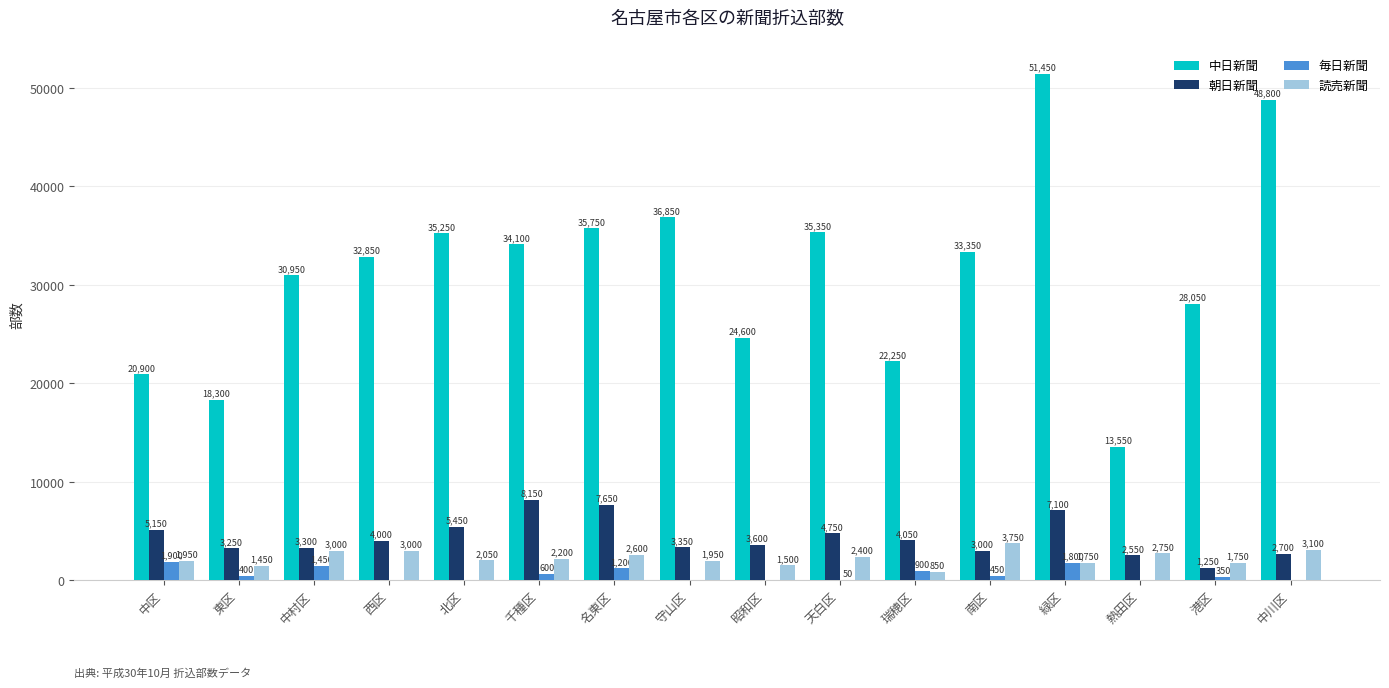

Is the value of 読売新聞 at 瑞穂区 greater than the value of 毎日新聞 at 昭和区?

Yes